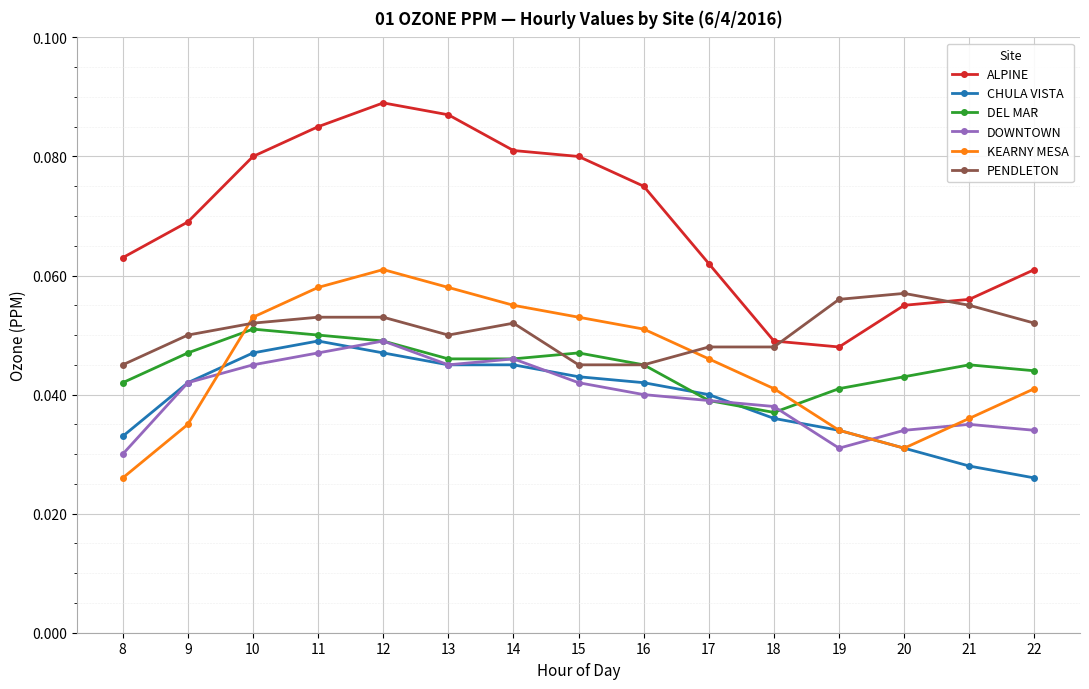

True or false: DEL MAR has a value of 0.0 at 11.

False